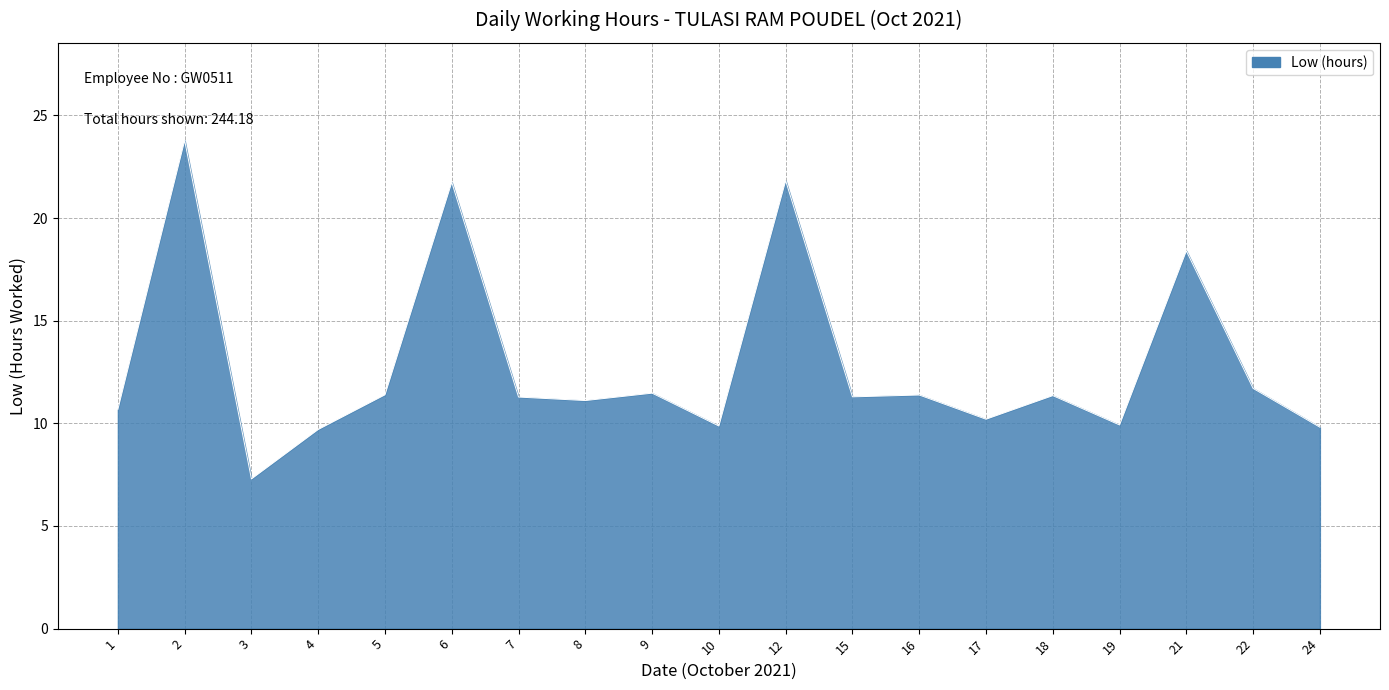

How many distinct data groups are displayed?

1